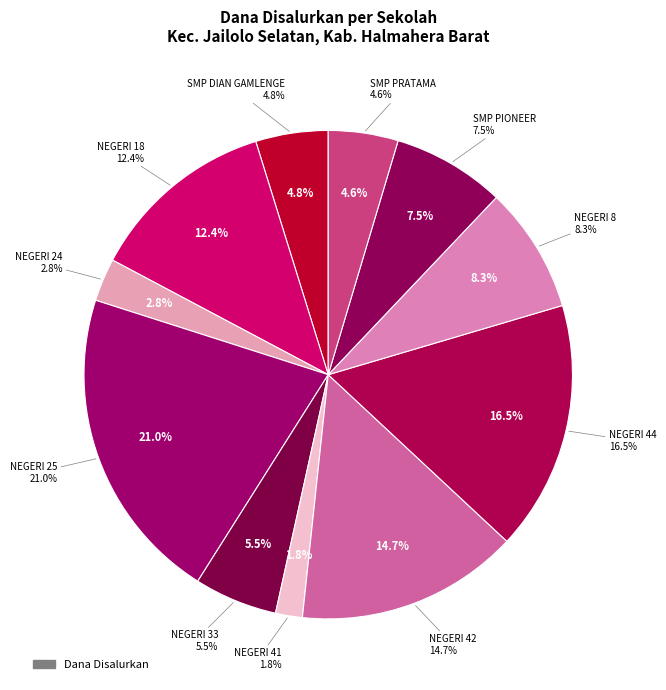

What is the ratio of the value at SMP NEGERI 41 HALMAHERA BARAT to the value at SMP PIONEER BIAMAAHI?

0.2